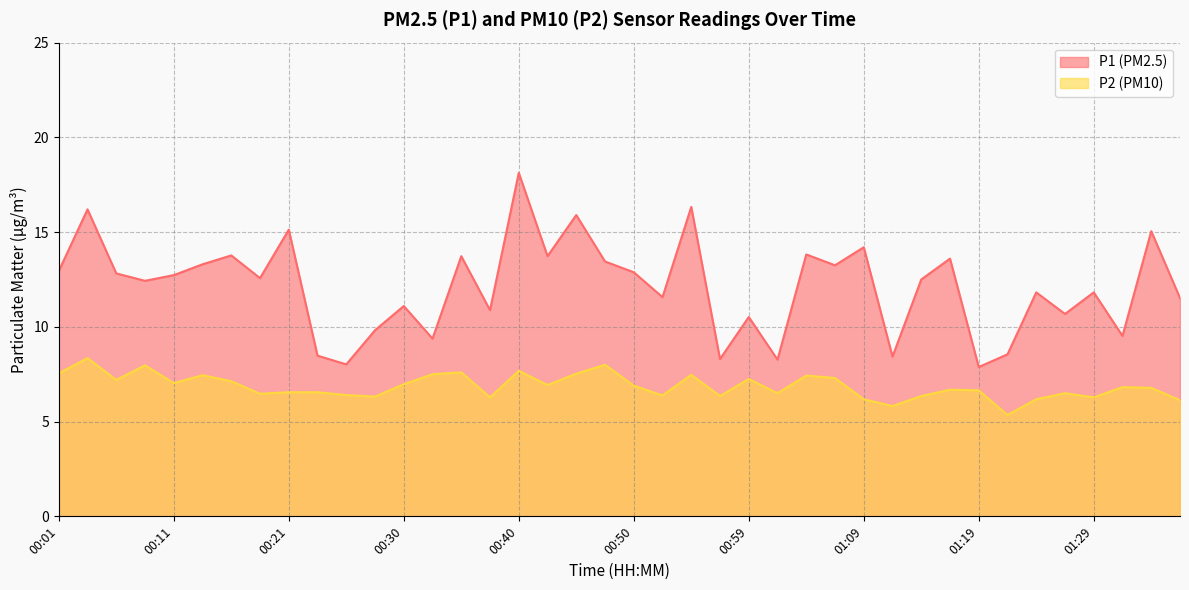

What is the spread (max minus min) of values at 01:21?

3.2